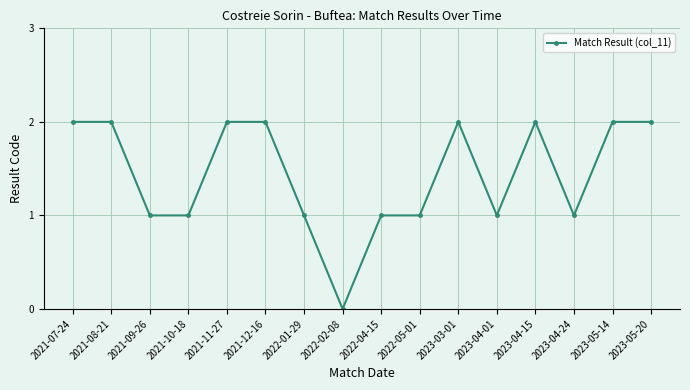

True or false: there are more than 1 points higher than both neighbors.

True